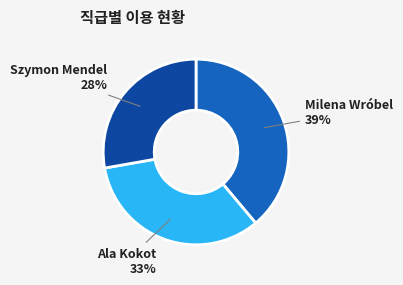

Is there any slice that represents more than half of the pie?

No